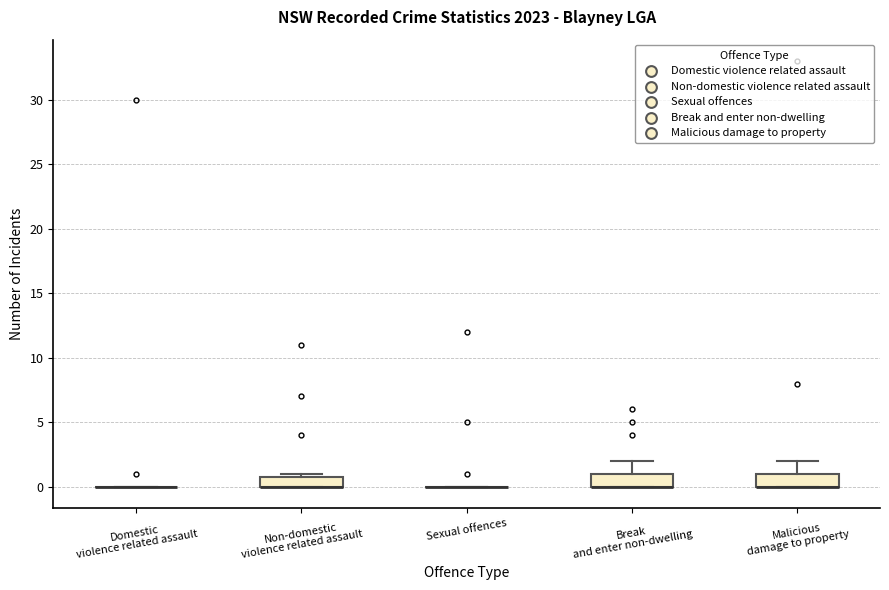

Reading left to right, read every box against the y-axis: the position of its median line, the range the box covers, and the ends of its whiskers. The values are not printed on the chart, so give them approximately, as read against the axis.

Domestic violence related assault: box collapsed to a line at 0, whiskers 0 to 0
Non-domestic violence related assault: median 0 (drawn on the box's lower edge), box 0 to 1, whiskers 0 to 1 (just above the box's upper edge)
Sexual offences: box collapsed to a line at 0, whiskers 0 to 0
Break and enter non-dwelling: median 0 (drawn on the box's lower edge), box 0 to 1, whiskers 0 to 2
Malicious damage to property: median 0 (drawn on the box's lower edge), box 0 to 1, whiskers 0 to 2